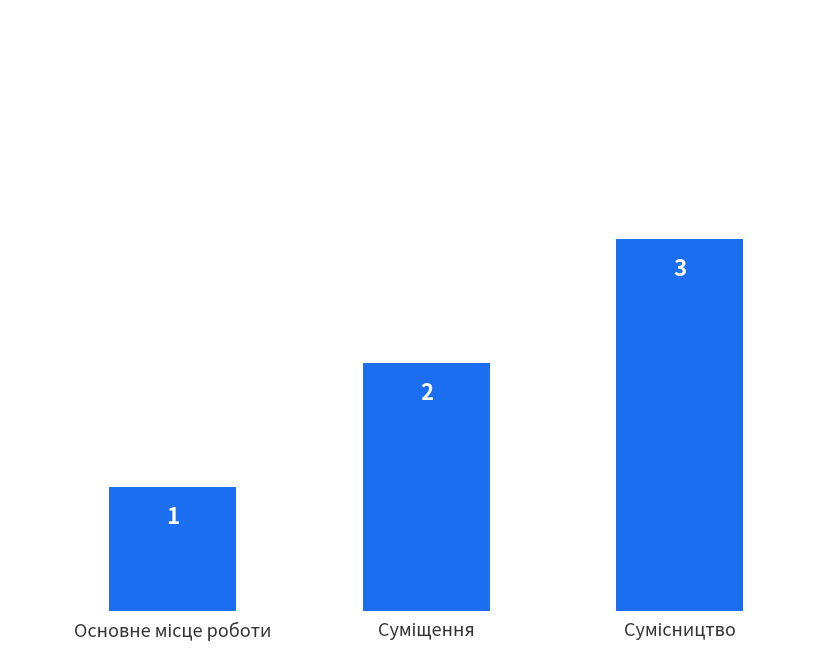

Count the values in the range 1 to 3.

3